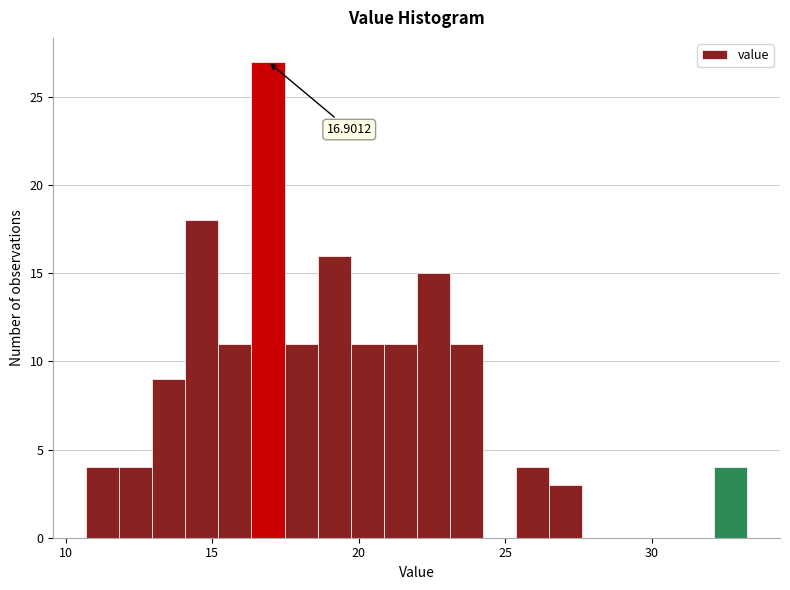

Around what value on the x-axis is the tallest bar? Give the approximate position of its centre, as read against the axis.

17.0